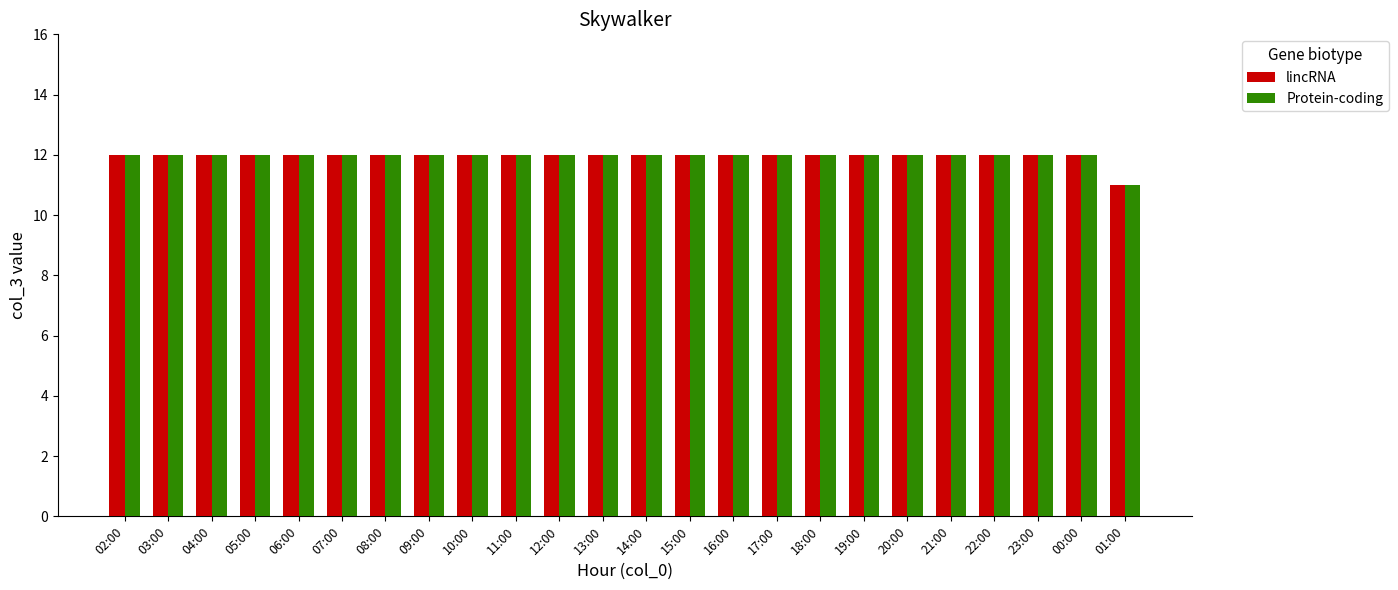

What is the sum of all Protein-coding values?

287